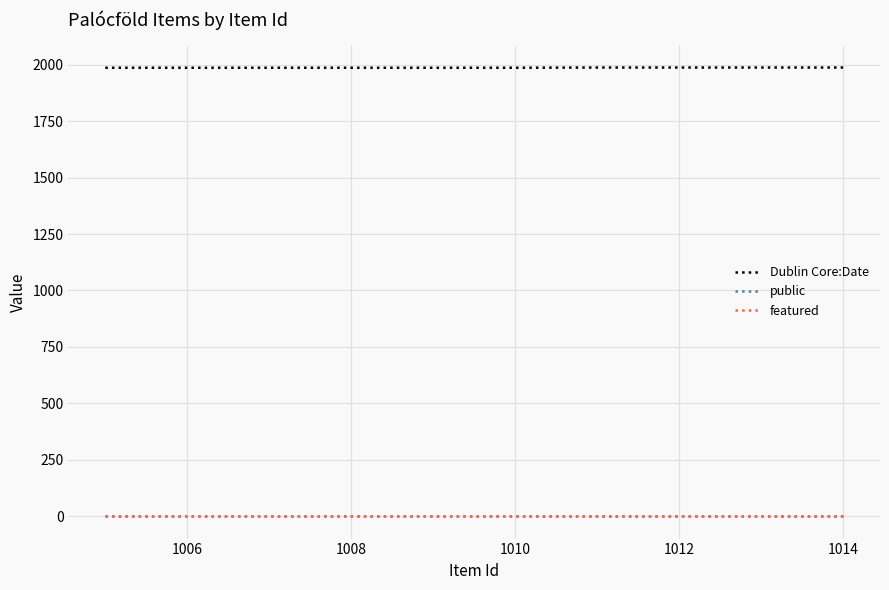

Which series has the largest total across all categories?

Dublin Core:Date